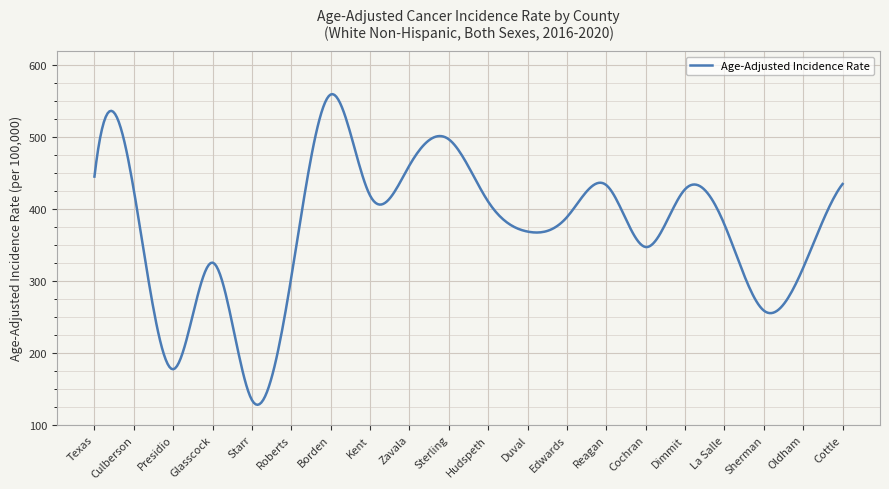

What is the greatest value displayed?

560.0